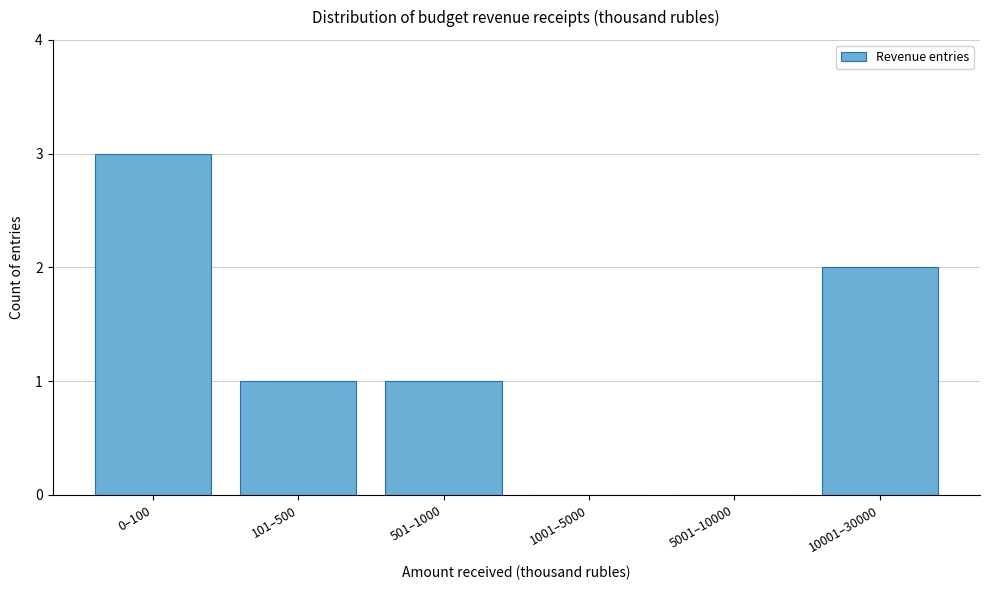

Reading left to right, transcribe all the data shown in this chart.

0–100=3	101–500=1	501–1000=1	1001–5000=0	5001–10000=0	10001–30000=2